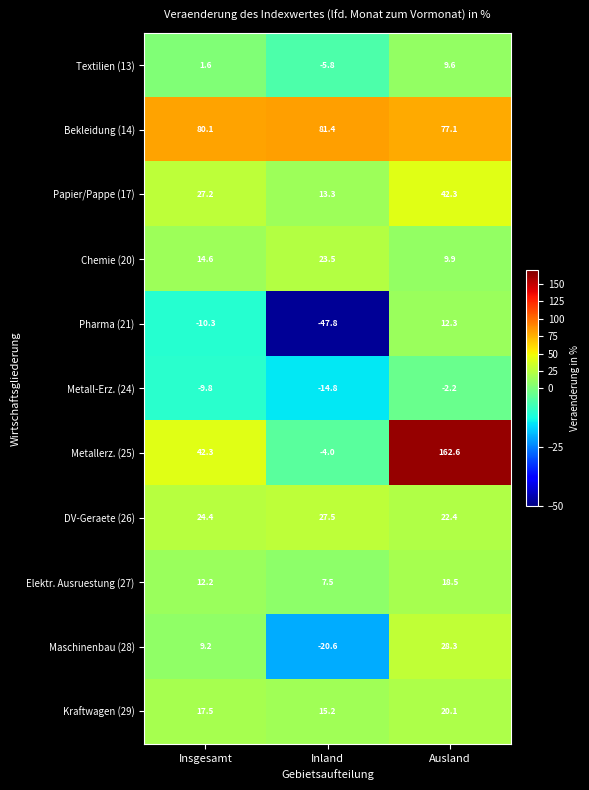

How many distinct data groups are displayed?

11